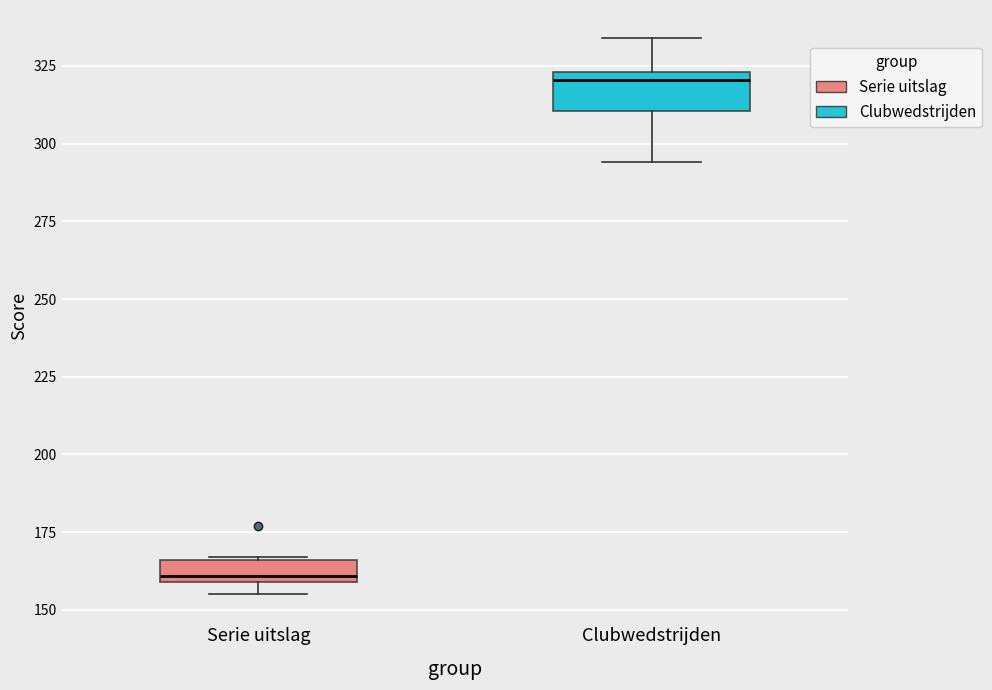

Which box's median line is the highest?

Clubwedstrijden